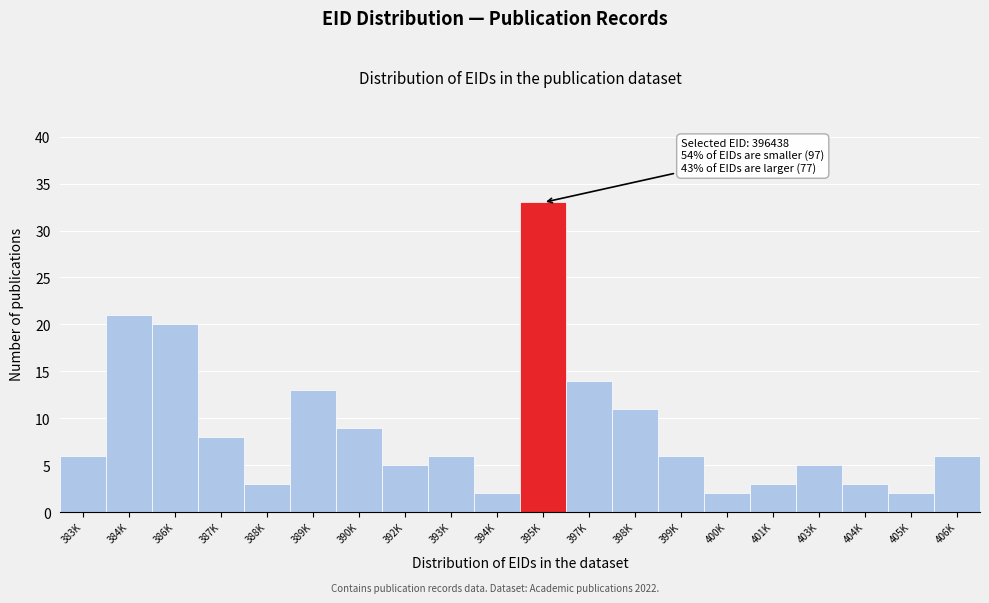

Reading left to right, what are all the values shown in this chart?

383K=6	384K=21	386K=20	387K=8	388K=3	389K=13	390K=9	392K=5	393K=6	394K=2	395K=33	397K=14	398K=11	399K=6	400K=2	401K=3	403K=5	404K=3	405K=2	406K=6